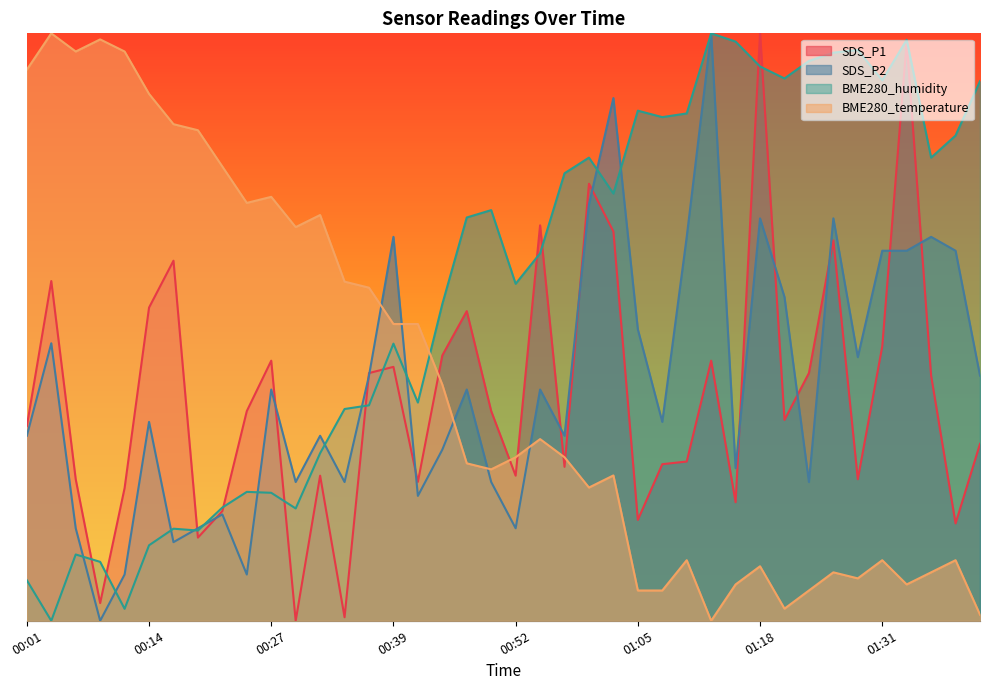

Reading right to left, what are all the values shown in this chart?

SDS_P1: 01:41=0.3	01:38=0.2	01:36=0.4	01:33=1.0	01:31=0.5	01:28=0.2	01:26=0.6	01:23=0.4	01:21=0.3	01:18=1.0	01:15=0.2	01:13=0.4	01:10=0.3	01:08=0.3	01:05=0.2	01:03=0.7	01:00=0.7	00:57=0.3	00:55=0.7	00:52=0.2	00:50=0.4	00:47=0.5	00:45=0.5	00:42=0.2	00:39=0.4	00:37=0.4	00:34=0.0	00:32=0.2	00:29=0.0	00:27=0.4	00:24=0.4	00:22=0.2	00:19=0.1	00:16=0.6	00:14=0.5	00:11=0.2	00:09=0.0	00:06=0.2	00:03=0.6	00:01=0.3
SDS_P2: 01:41=0.4	01:38=0.6	01:36=0.7	01:33=0.6	01:31=0.6	01:28=0.4	01:26=0.7	01:23=0.2	01:21=0.6	01:18=0.7	01:15=0.3	01:13=1.0	01:10=0.7	01:08=0.3	01:05=0.5	01:03=0.9	01:00=0.7	00:57=0.3	00:55=0.4	00:52=0.2	00:50=0.2	00:47=0.4	00:45=0.3	00:42=0.2	00:39=0.7	00:37=0.4	00:34=0.2	00:32=0.3	00:29=0.2	00:27=0.4	00:24=0.1	00:22=0.2	00:19=0.2	00:16=0.1	00:14=0.3	00:11=0.1	00:09=0.0	00:06=0.2	00:03=0.5	00:01=0.3
BME280_humidity: 01:41=0.9	01:38=0.8	01:36=0.8	01:33=1.0	01:31=0.9	01:28=1.0	01:26=1.0	01:23=1.0	01:21=0.9	01:18=0.9	01:15=1.0	01:13=1.0	01:10=0.9	01:08=0.9	01:05=0.9	01:03=0.7	01:00=0.8	00:57=0.8	00:55=0.6	00:52=0.6	00:50=0.7	00:47=0.7	00:45=0.5	00:42=0.4	00:39=0.5	00:37=0.4	00:34=0.4	00:32=0.3	00:29=0.2	00:27=0.2	00:24=0.2	00:22=0.2	00:19=0.2	00:16=0.2	00:14=0.1	00:11=0.0	00:09=0.1	00:06=0.1	00:03=0.0	00:01=0.1
BME280_temperature: 01:41=0.0	01:38=0.1	01:36=0.1	01:33=0.1	01:31=0.1	01:28=0.1	01:26=0.1	01:23=0.1	01:21=0.0	01:18=0.1	01:15=0.1	01:13=0.0	01:10=0.1	01:08=0.1	01:05=0.1	01:03=0.2	01:00=0.2	00:57=0.3	00:55=0.3	00:52=0.3	00:50=0.3	00:47=0.3	00:45=0.4	00:42=0.5	00:39=0.5	00:37=0.6	00:34=0.6	00:32=0.7	00:29=0.7	00:27=0.7	00:24=0.7	00:22=0.8	00:19=0.8	00:16=0.8	00:14=0.9	00:11=1.0	00:09=1.0	00:06=1.0	00:03=1.0	00:01=0.9